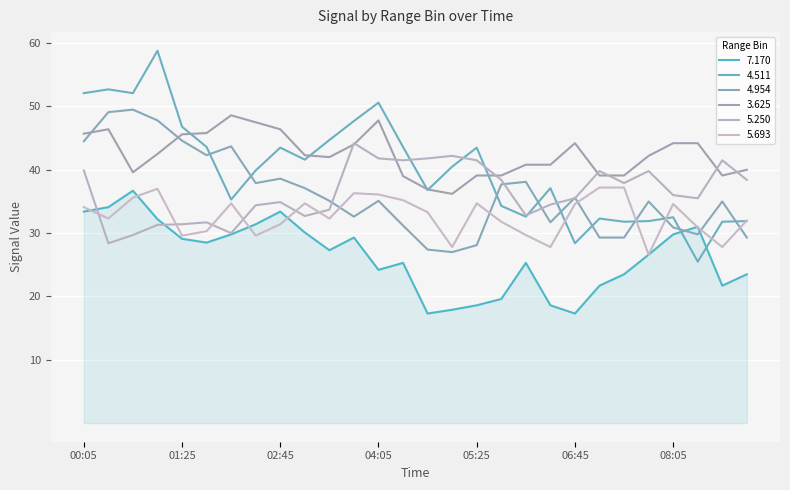

How many lines are shown in the chart?

6